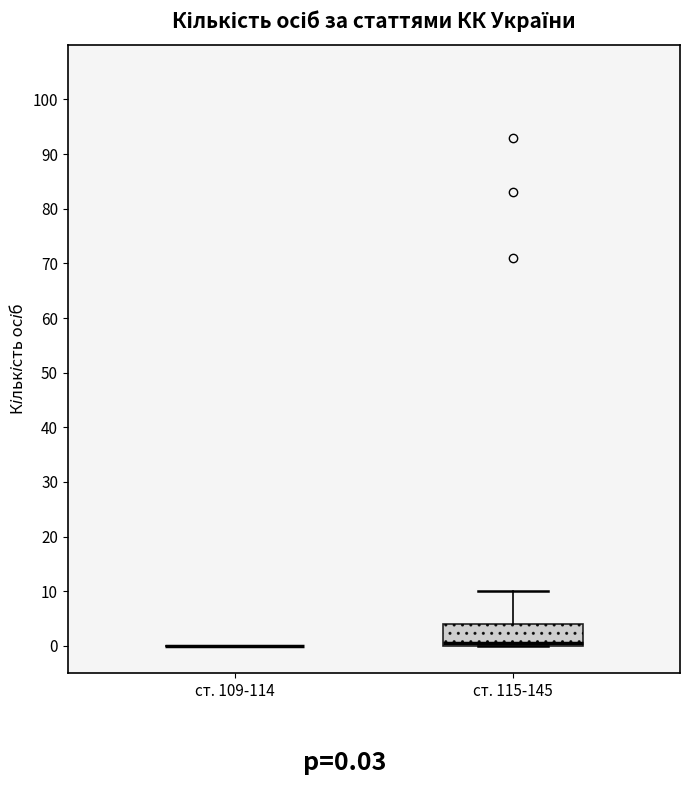

Reading left to right, read every box against the y-axis: the position of its median line, the range the box covers, and the ends of its whiskers. The values are not printed on the chart, so give them approximately, as read against the axis.

ст. 109-114: box collapsed to a line at 0, whiskers 0 to 0
ст. 115-145: median 1, box 0 to 4, whiskers 0 to 10